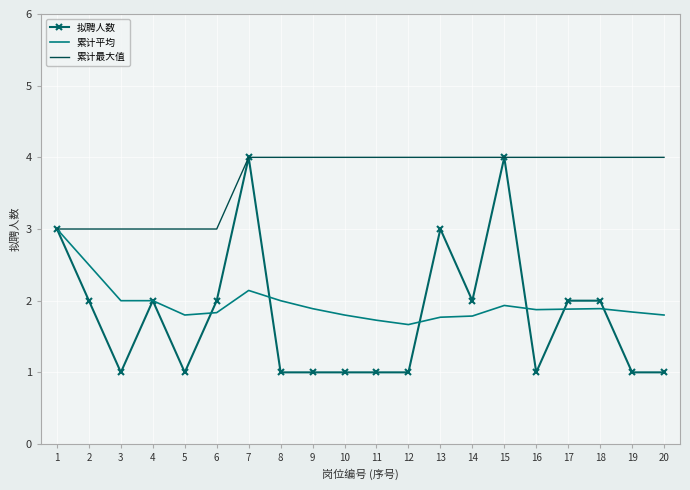

Which series has the largest range (max minus min)?

拟聘人数